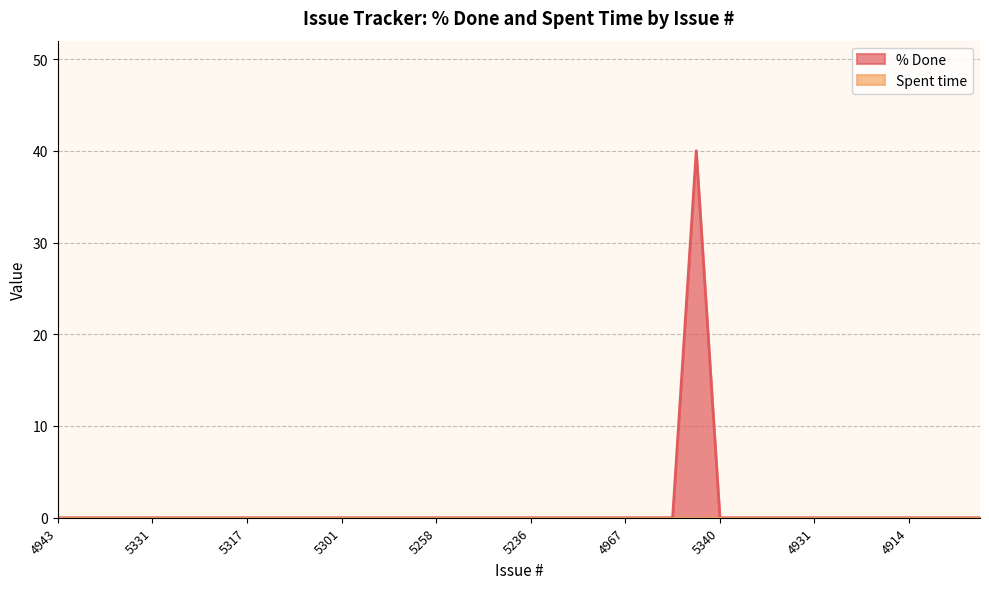

Count the number of data series in this chart.

2